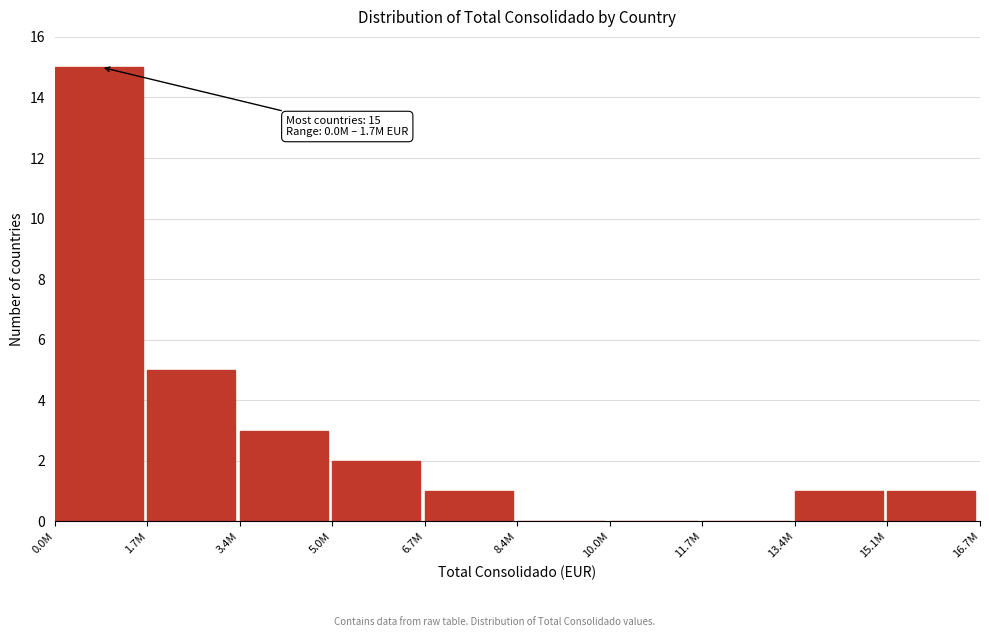

Reading right to left, extract all data points from this chart.

15.1M=1	13.4M=1	11.7M=0	10.0M=0	8.4M=0	6.7M=1	5.0M=2	3.4M=3	1.7M=5	0.0M=15